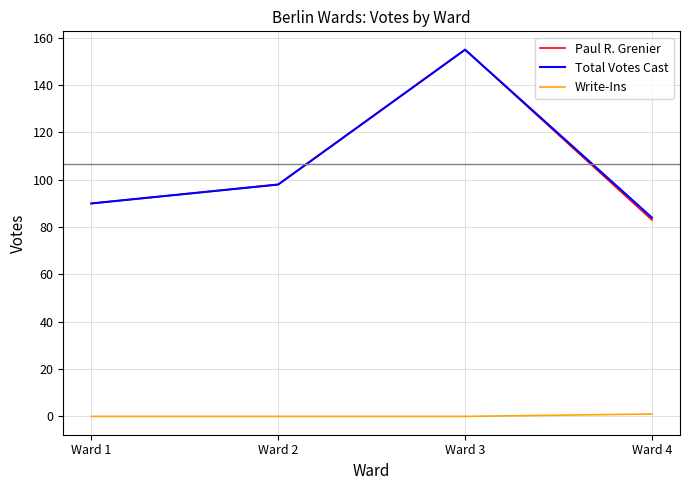

Which series has the largest range (max minus min)?

Paul R. Grenier